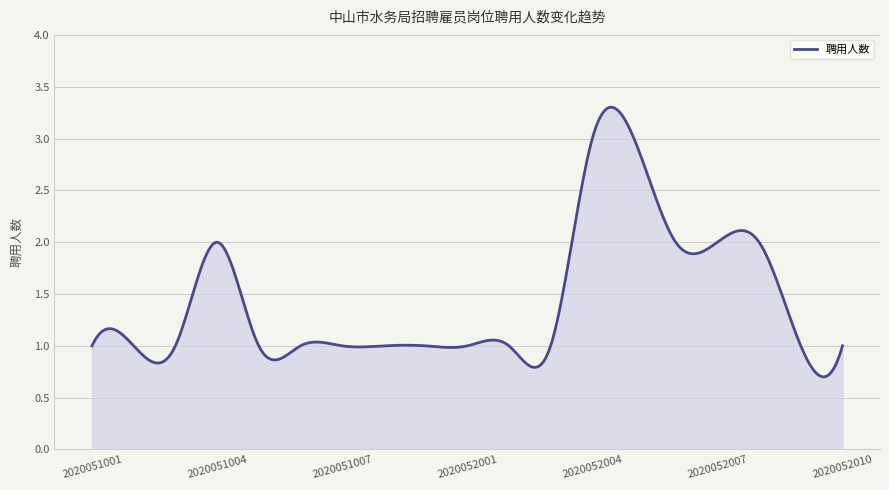

Reading right to left, extract all data points from this chart.

1	1	2	2	2	3	3	1	1	1	1	1	1	1	1	2	1	1	1